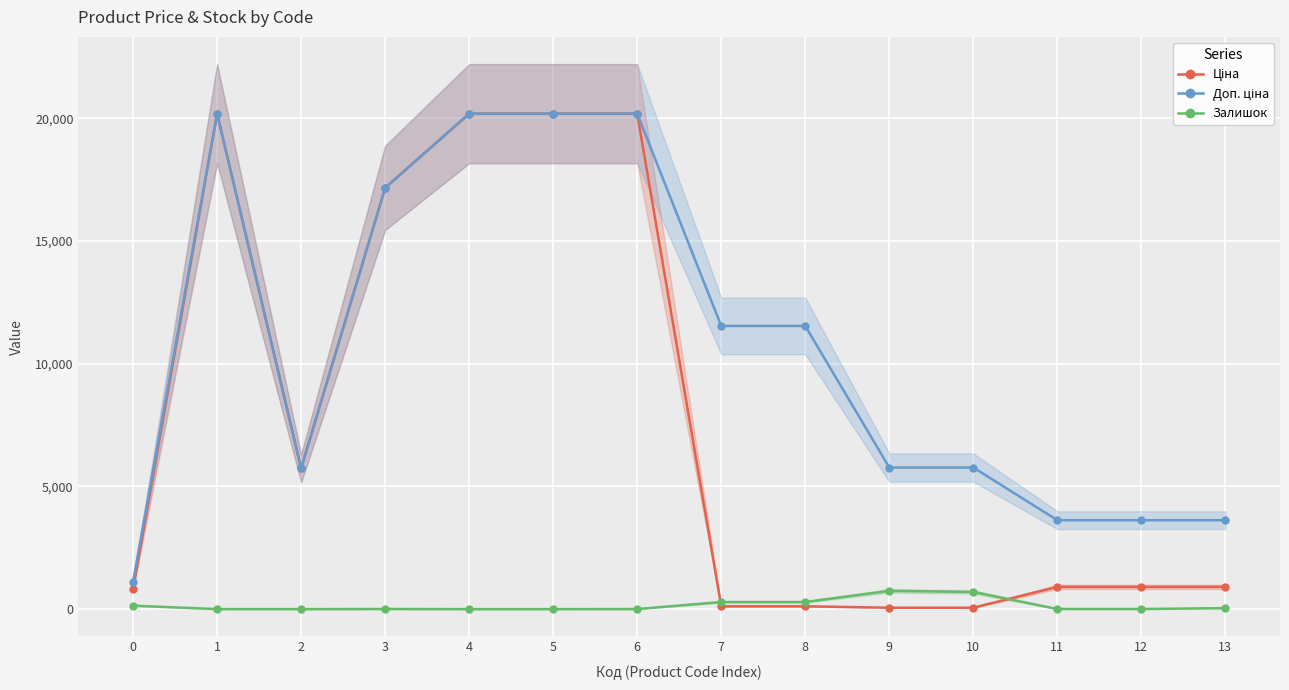

Which series ends up on top after the final intersection of Залишок and Ціна?

Ціна